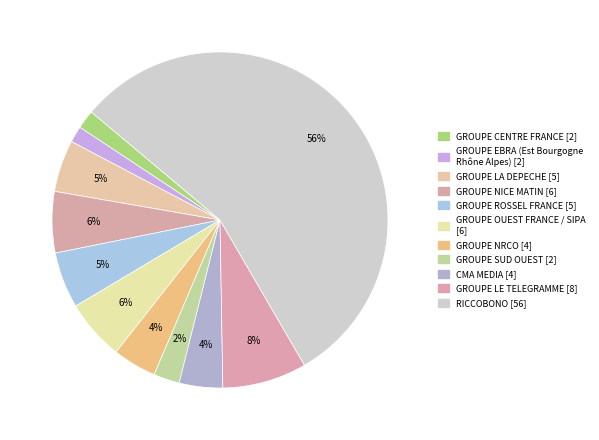

Rank the categories by value from highest to lowest.

RICCOBONO, GROUPE LE TELEGRAMME, GROUPE NICE MATIN, GROUPE OUEST FRANCE / SIPA, GROUPE ROSSEL FRANCE, GROUPE LA DEPECHE, GROUPE NRCO, CMA MEDIA, GROUPE SUD OUEST, GROUPE CENTRE FRANCE, GROUPE EBRA (Est Bourgogne Rhône Alpes)